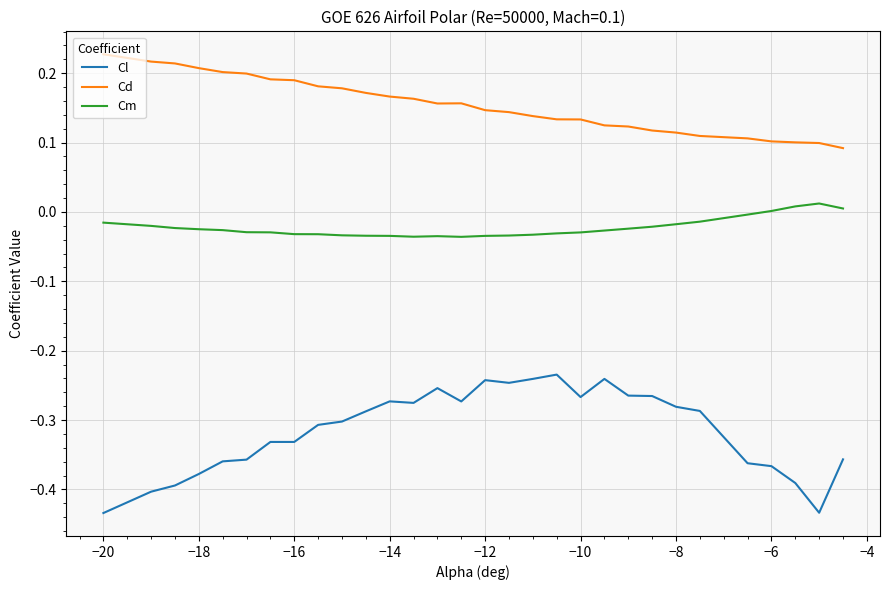

Which series has the largest total across all categories?

Cd